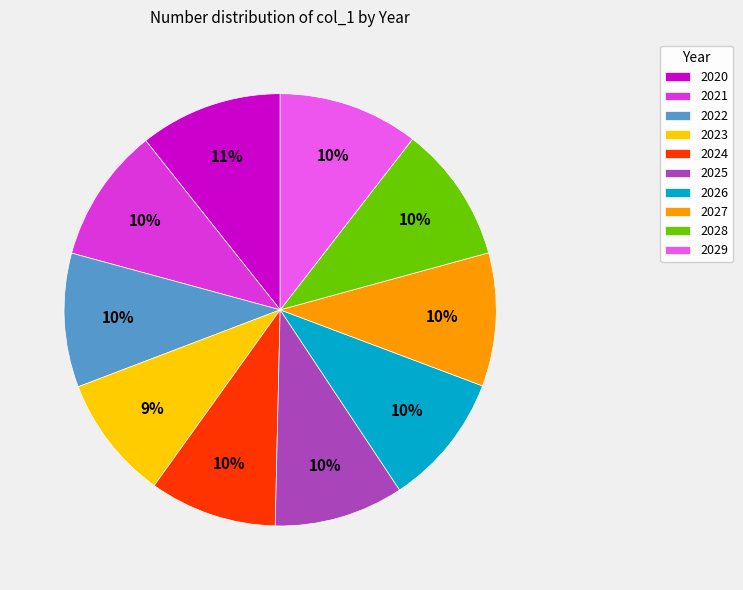

Is there a majority slice in this chart?

No